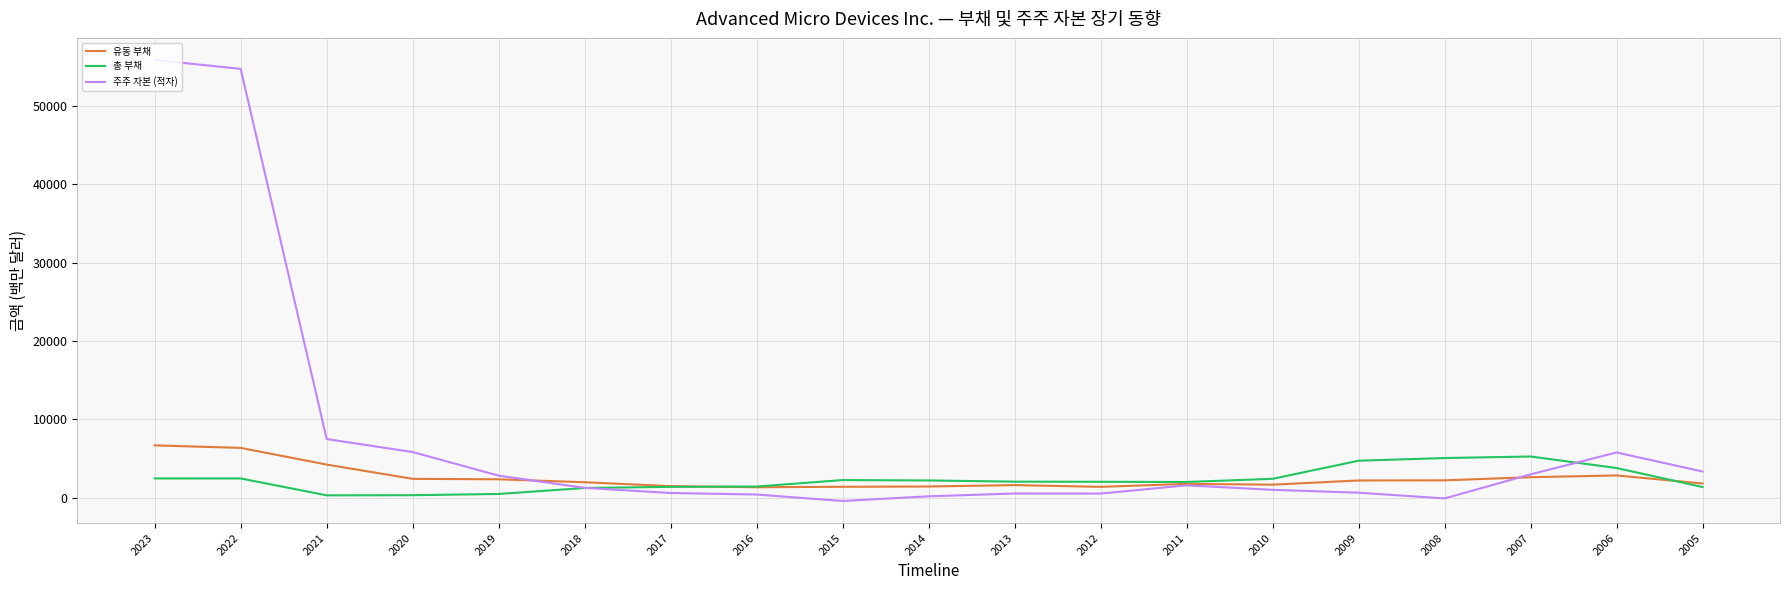

What is the highest value of the 유동 부채 series?

6689